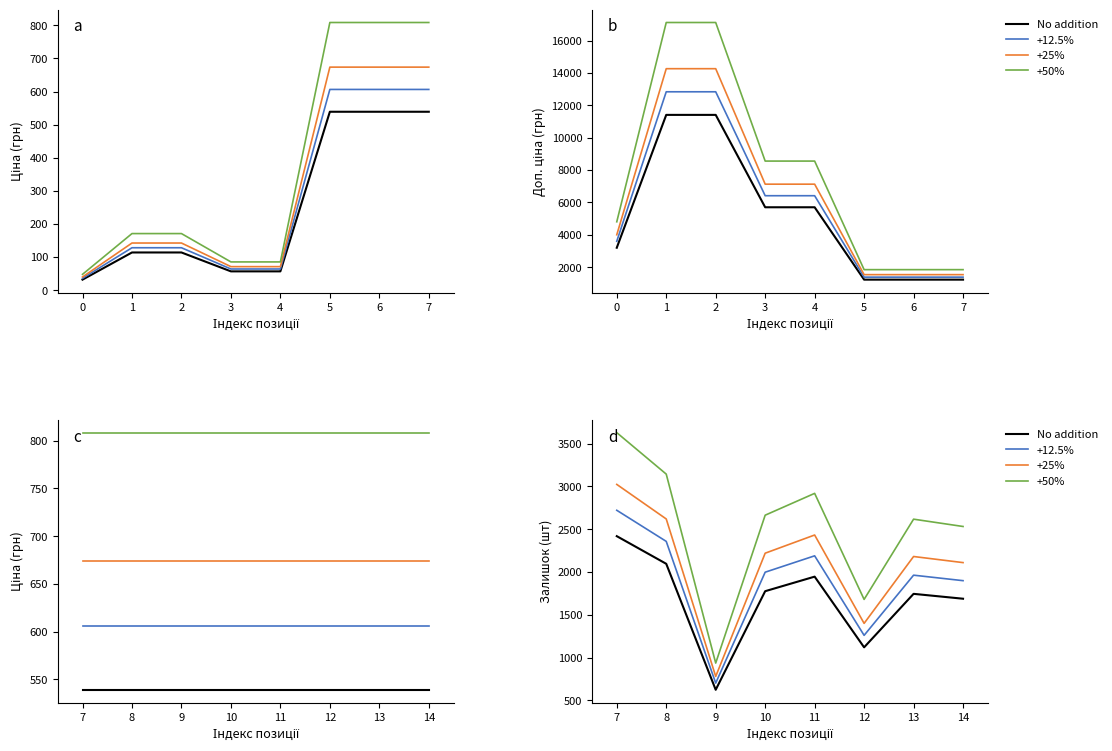

True or false: +50% and Base cross at least once.

False